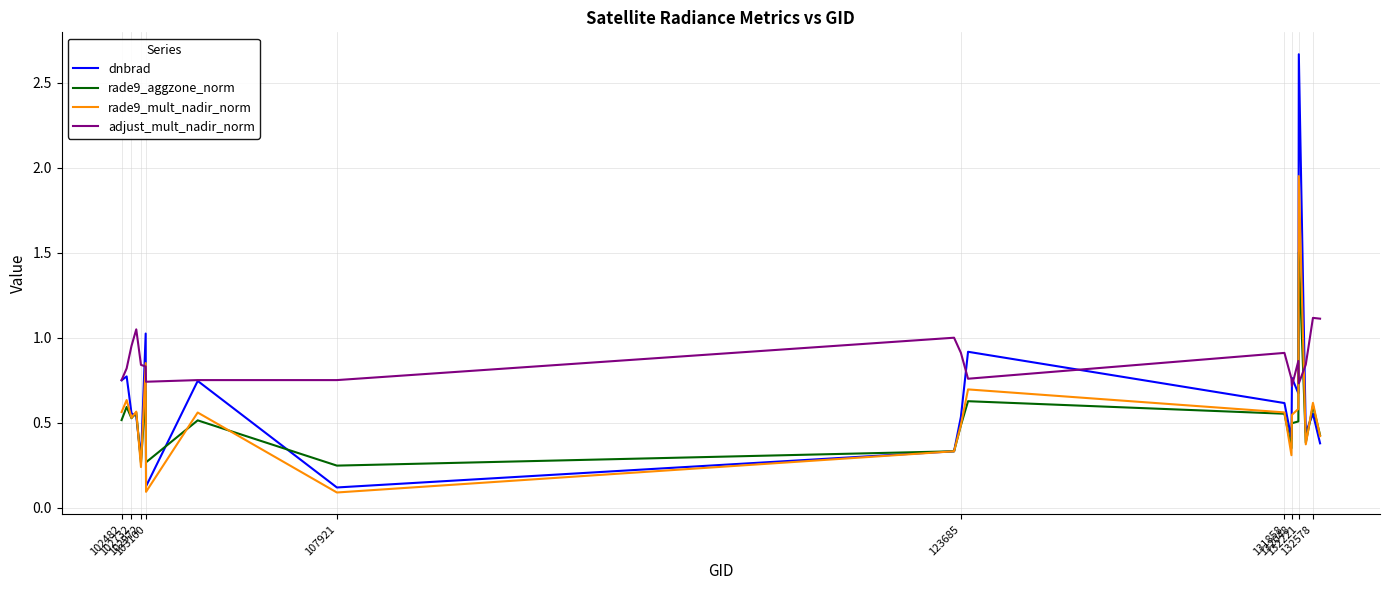

Rank the series by their maximum value, from highest to lowest.

dnbrad, rade9_mult_nadir_norm, rade9_aggzone_norm, adjust_mult_nadir_norm